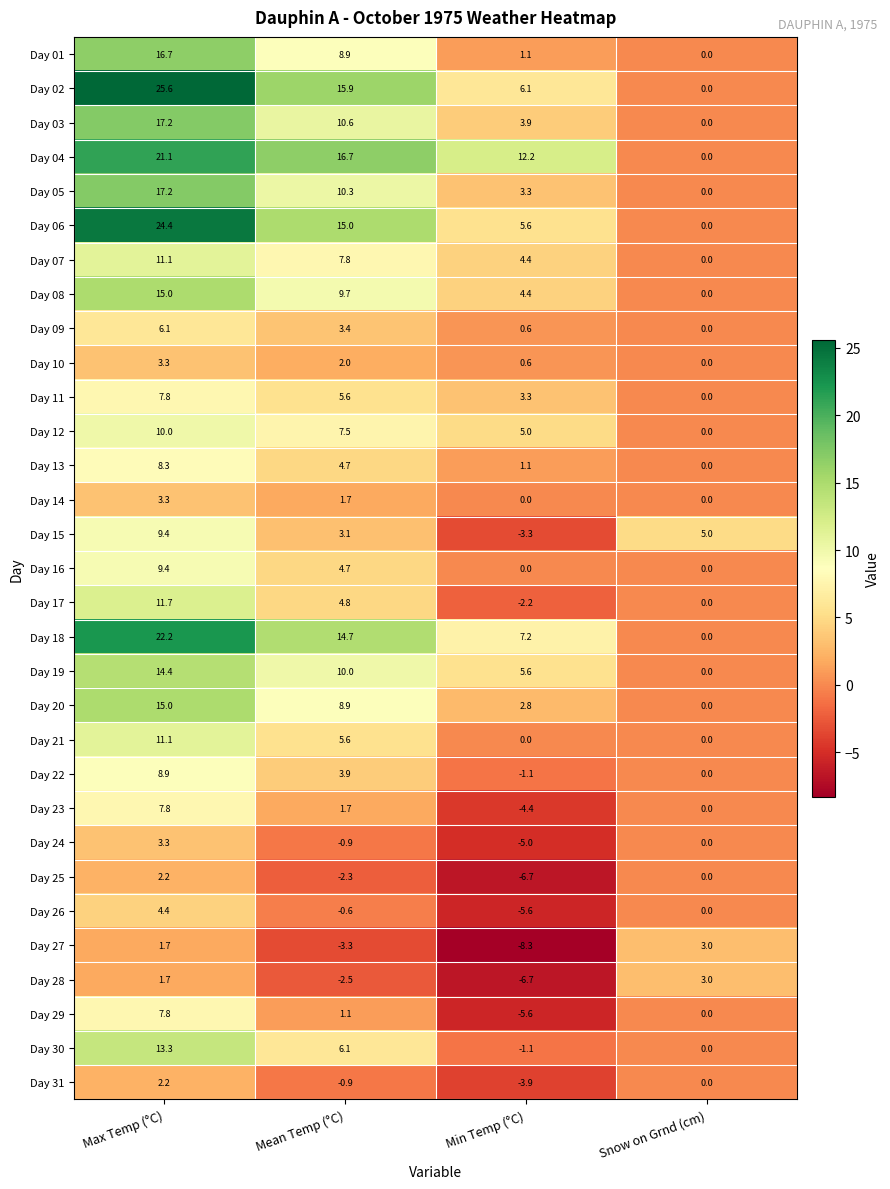

Count the number of categories in the chart.

4